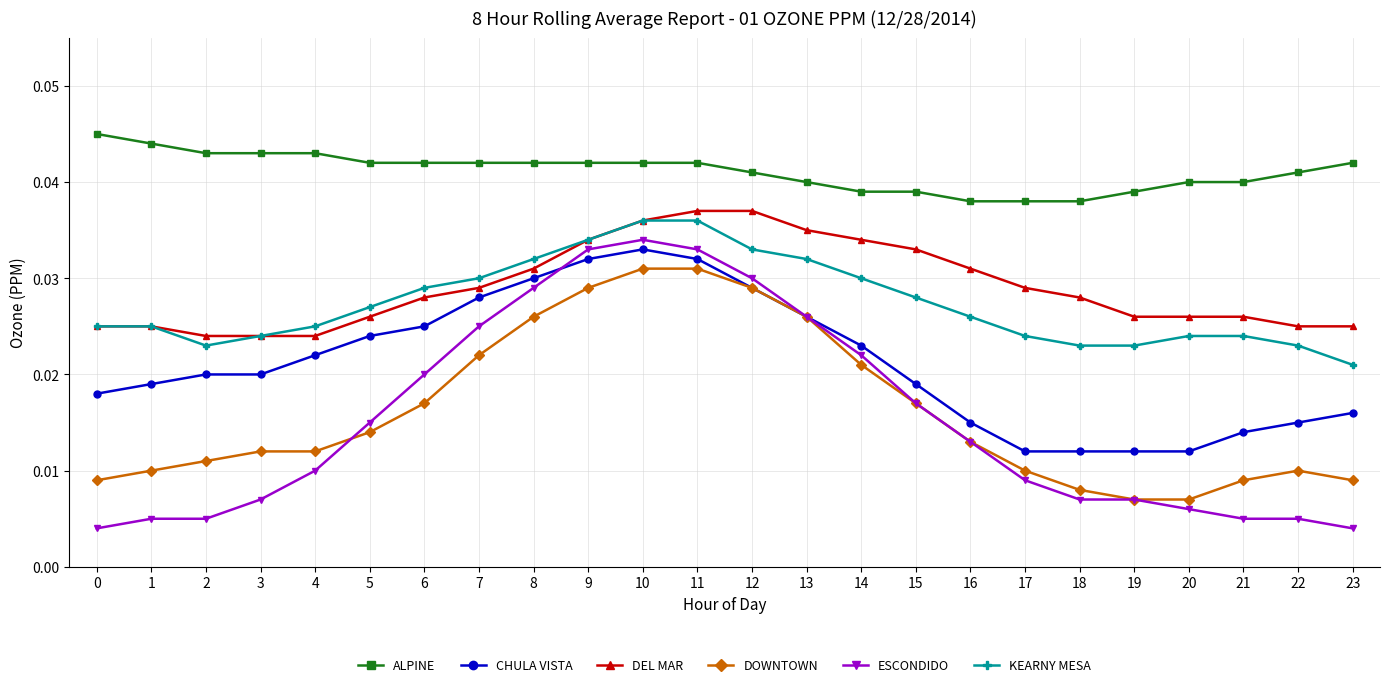

Which series has the largest total across all categories?

ALPINE